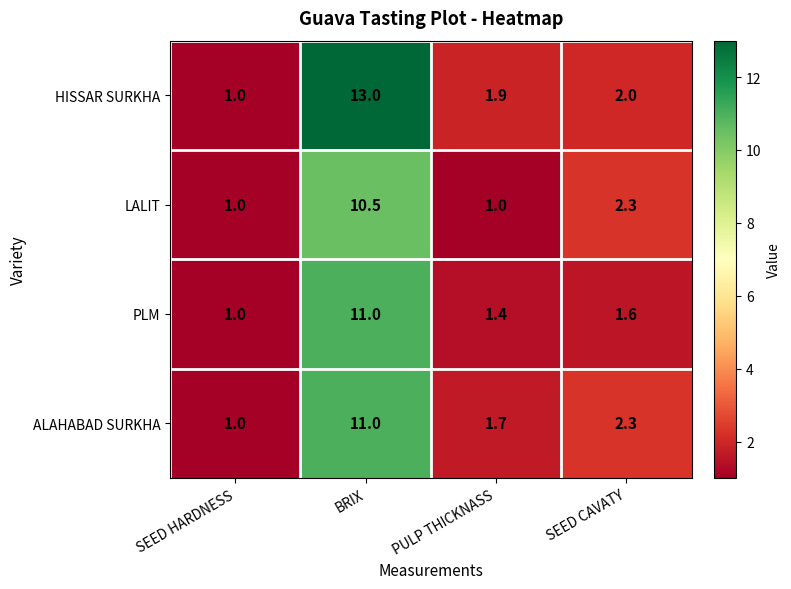

At which category is the sum across all series the highest?

BRIX